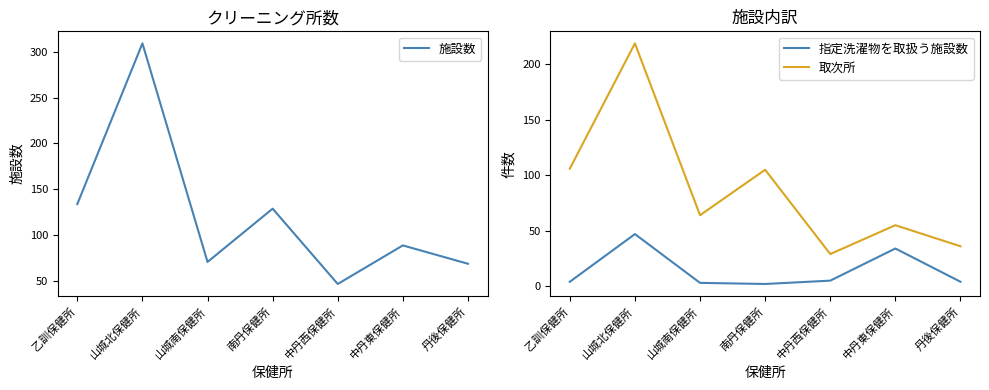

How many interior local peaks does the 施設数 series have?

3